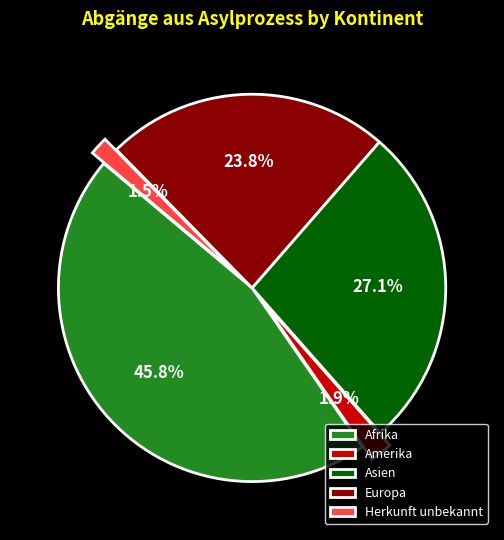

Count the number of slices in the pie.

5